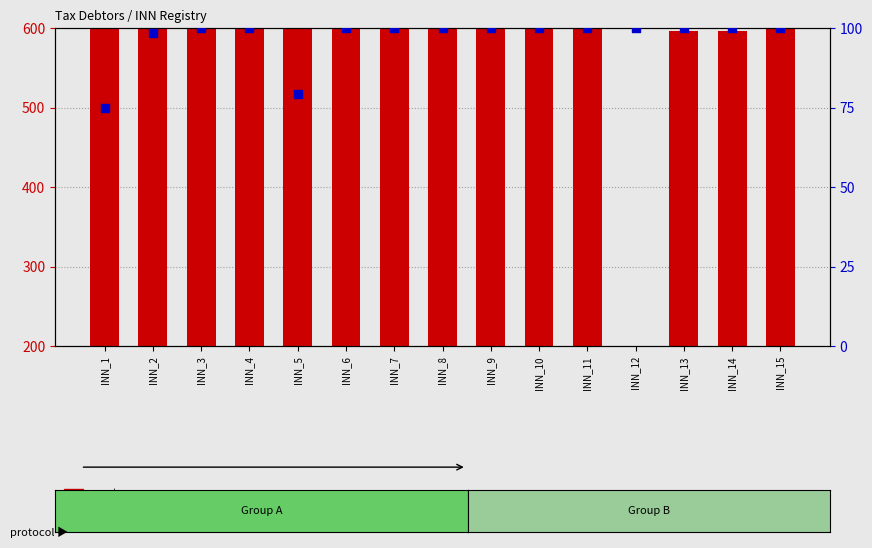

Which series reaches the maximum Y coordinate?

count